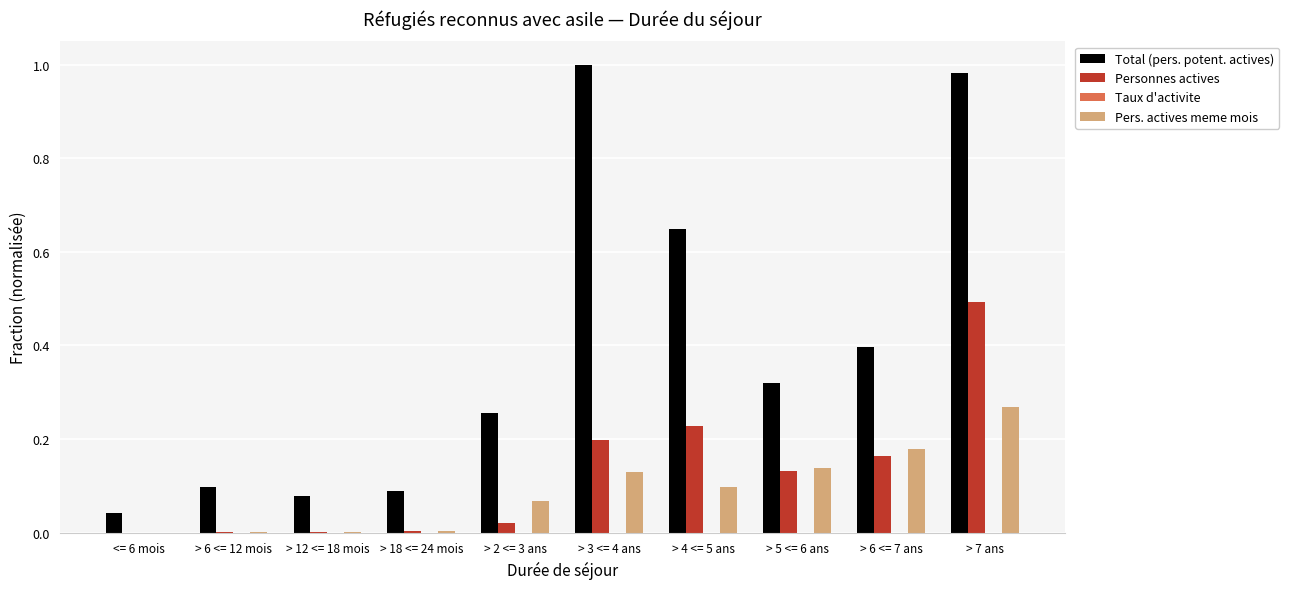

Which category has the highest value in the Pers. actives meme mois series?

> 7 ans